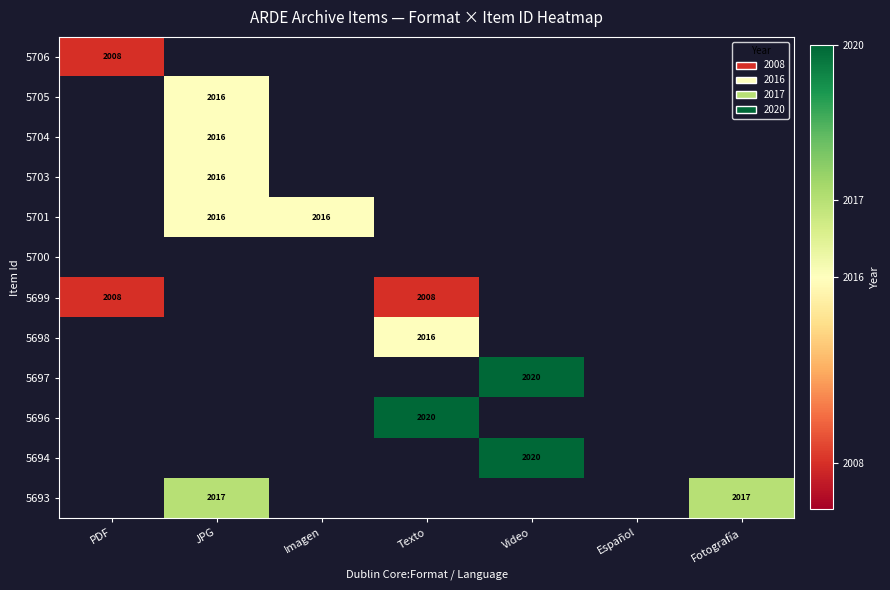

The value of 5703 at JPG is 2016. True or false?

True